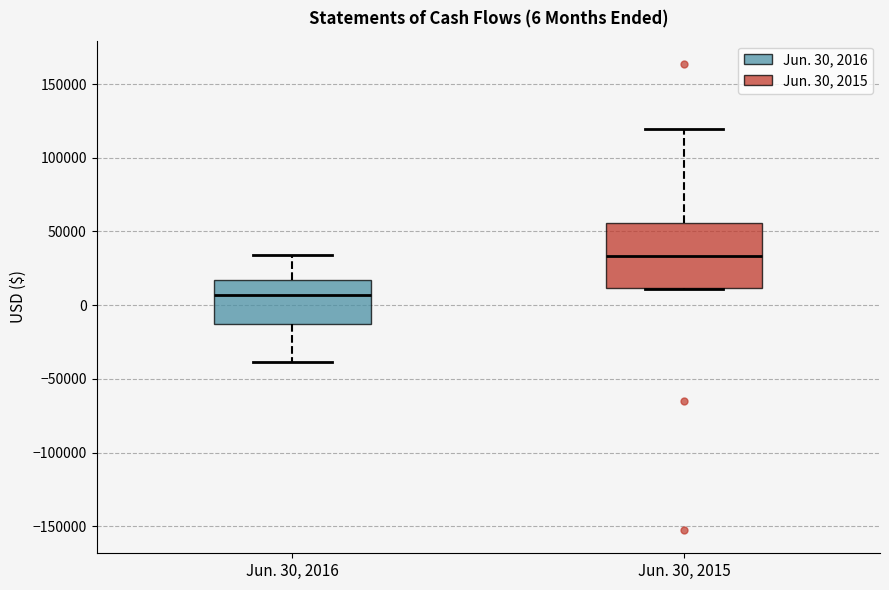

Comparing the boxes themselves (not the whiskers), which one is the tallest?

Jun. 30, 2015